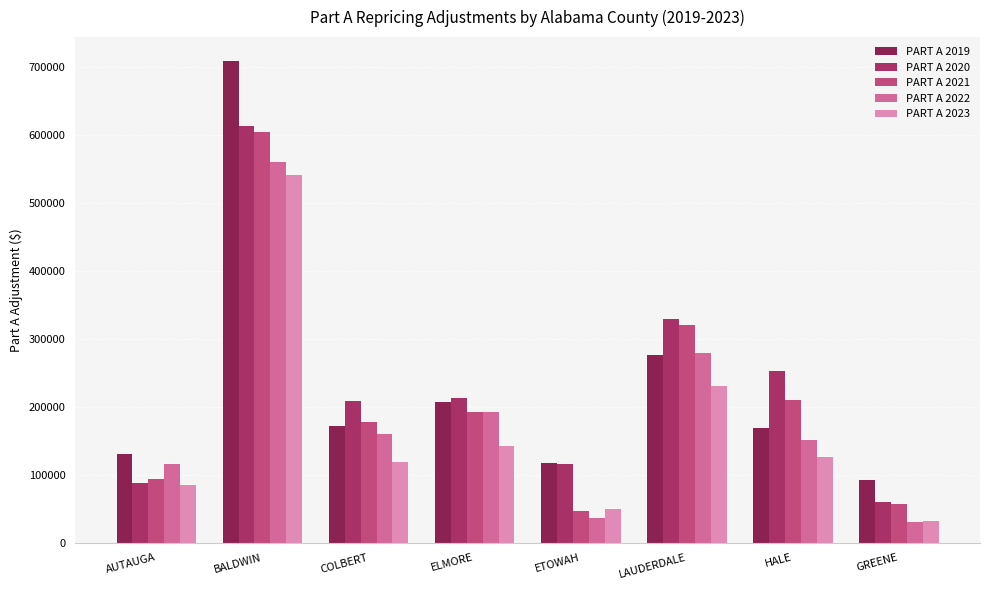

Where does the PART A 2022 series first go above 160653?

BALDWIN